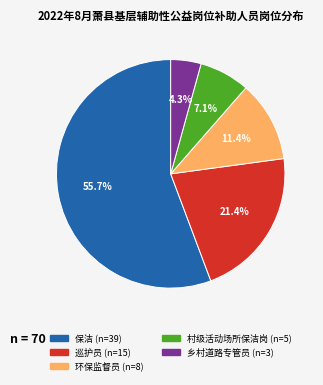

Between 乡村道路专管员 and 巡护员, which is larger?

巡护员